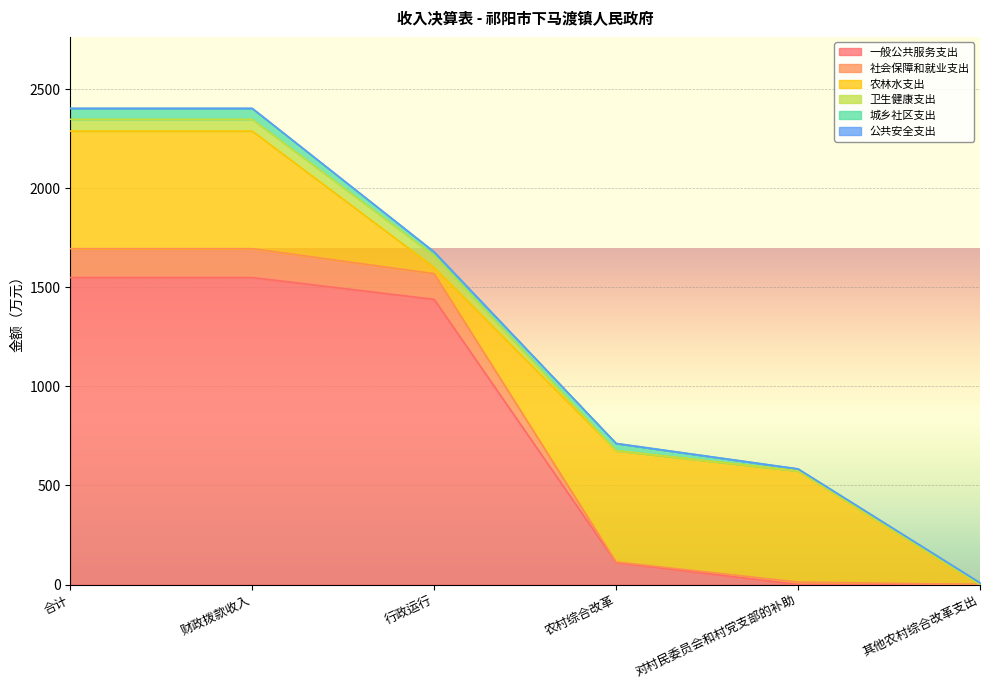

At which label is 城乡社区支出 closest to 30?

农村综合改革